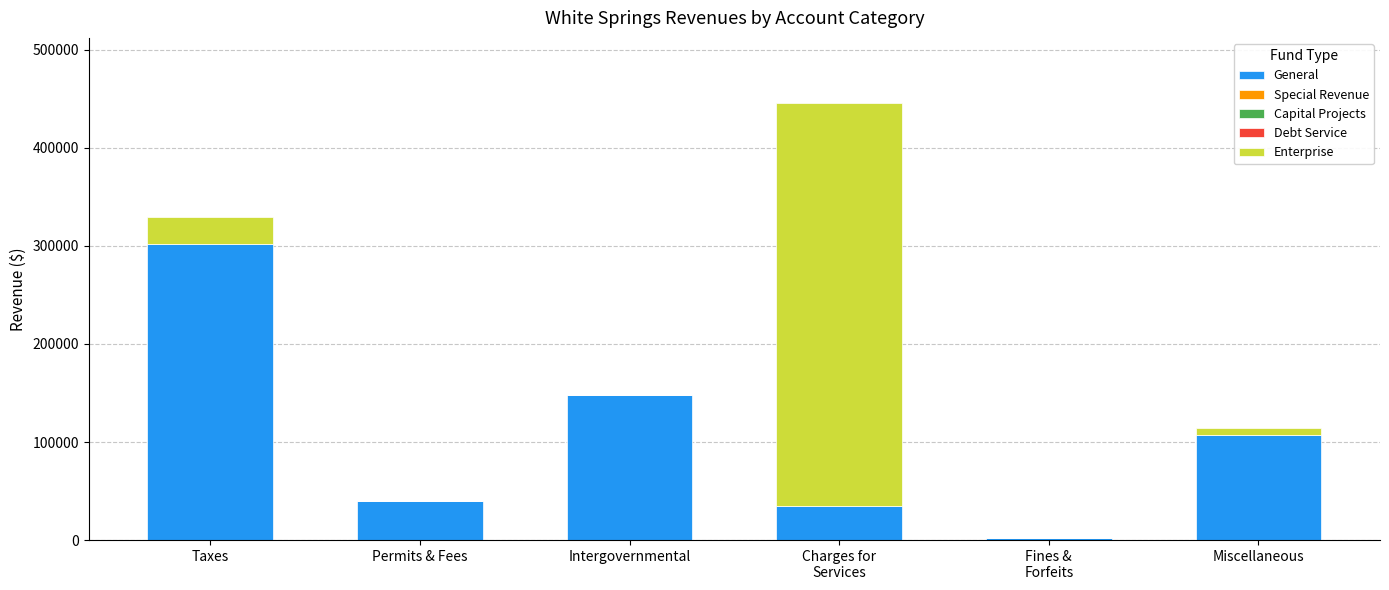

What is the total value across all series at Permits & Fees?

39981